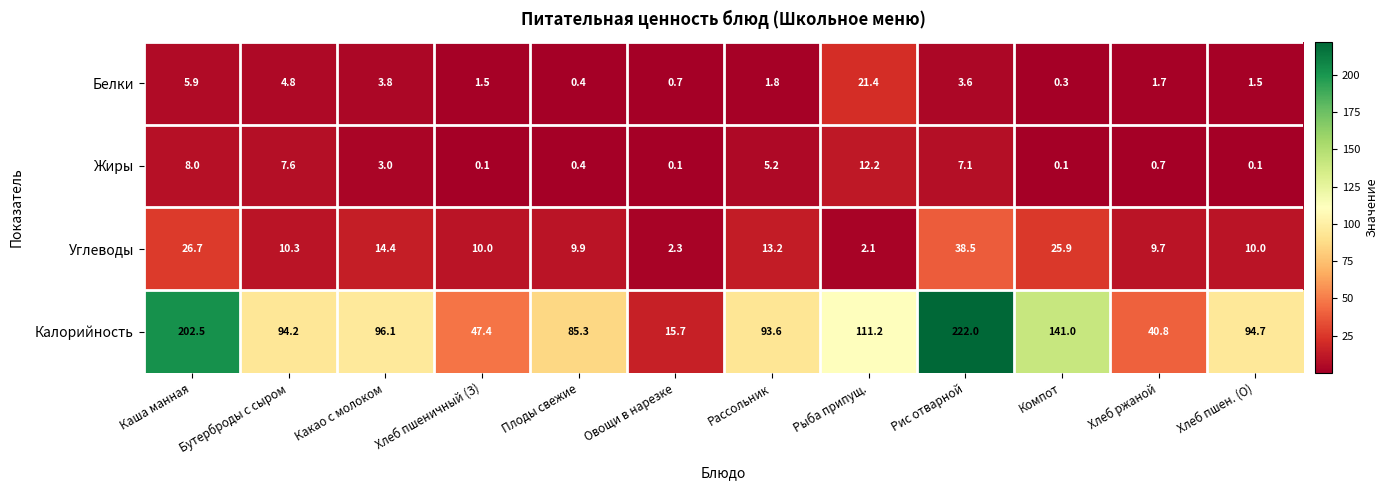

How many data points does each series have?

12